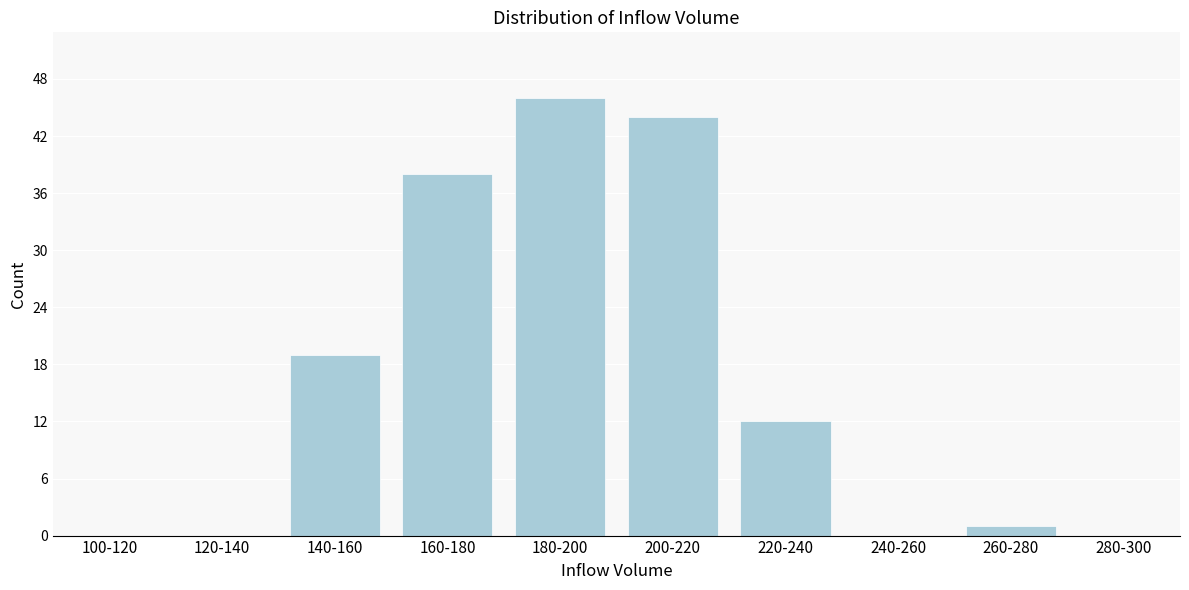

Reading right to left, transcribe all the data shown in this chart.

280-300=0	260-280=1	240-260=0	220-240=12	200-220=44	180-200=46	160-180=38	140-160=19	120-140=0	100-120=0